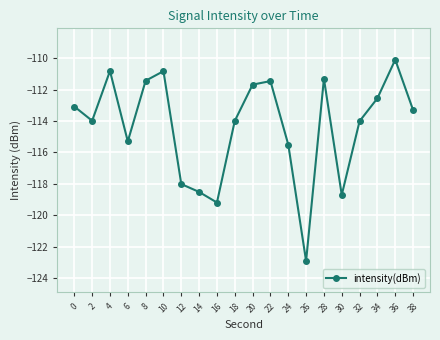

Count the number of categories in the chart.

20